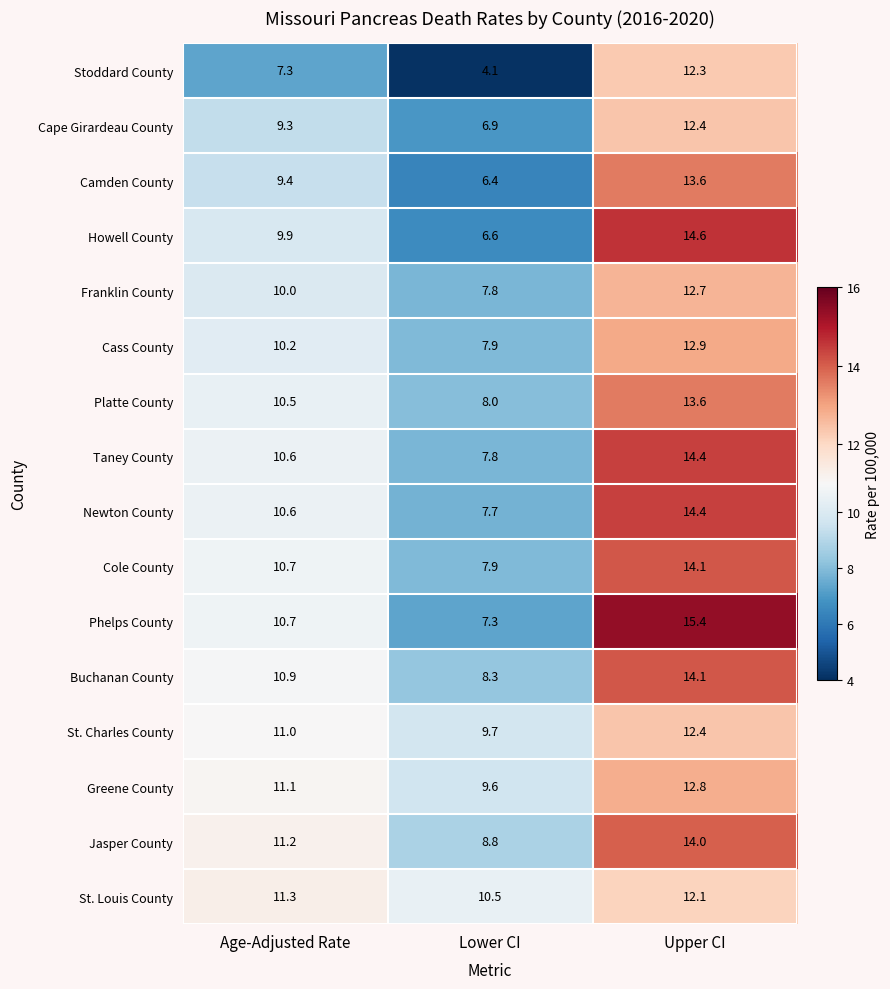

At how many categories does at least one series exceed 13?

1